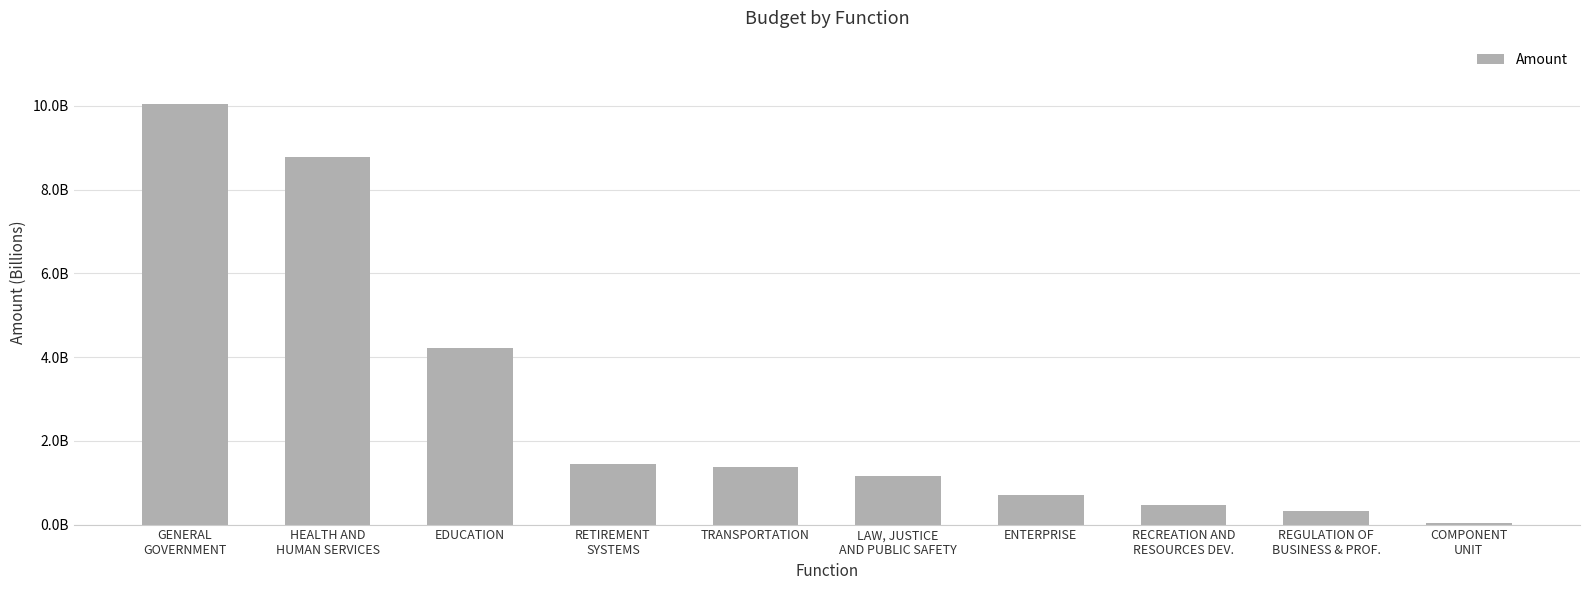

Are the bars horizontal?

No